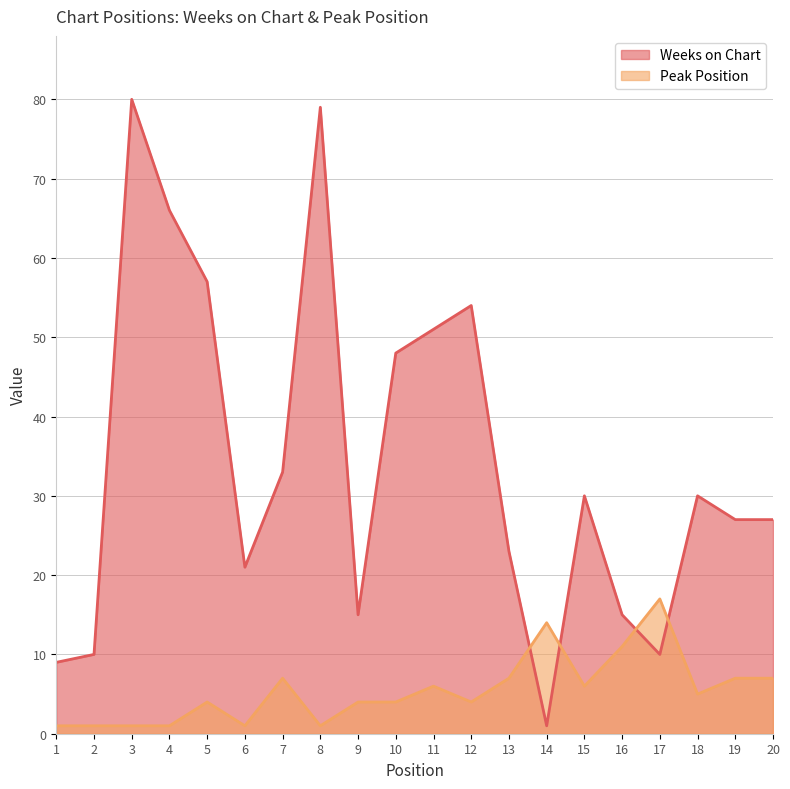

How many data points does each series have?

20